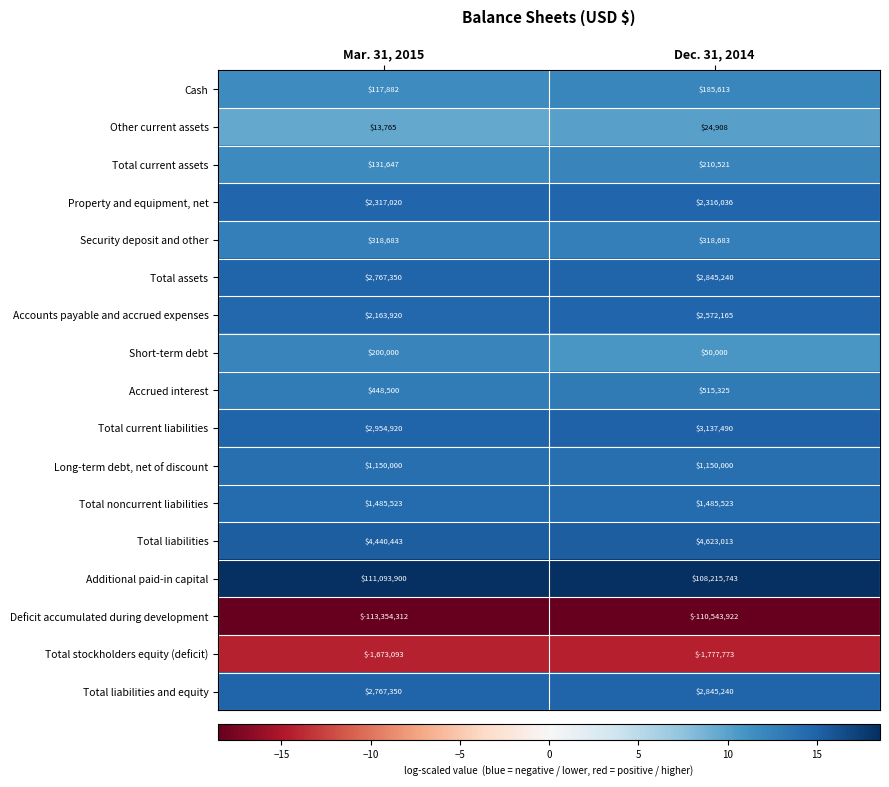

At which category is the sum across all series the highest?

Dec. 31, 2014